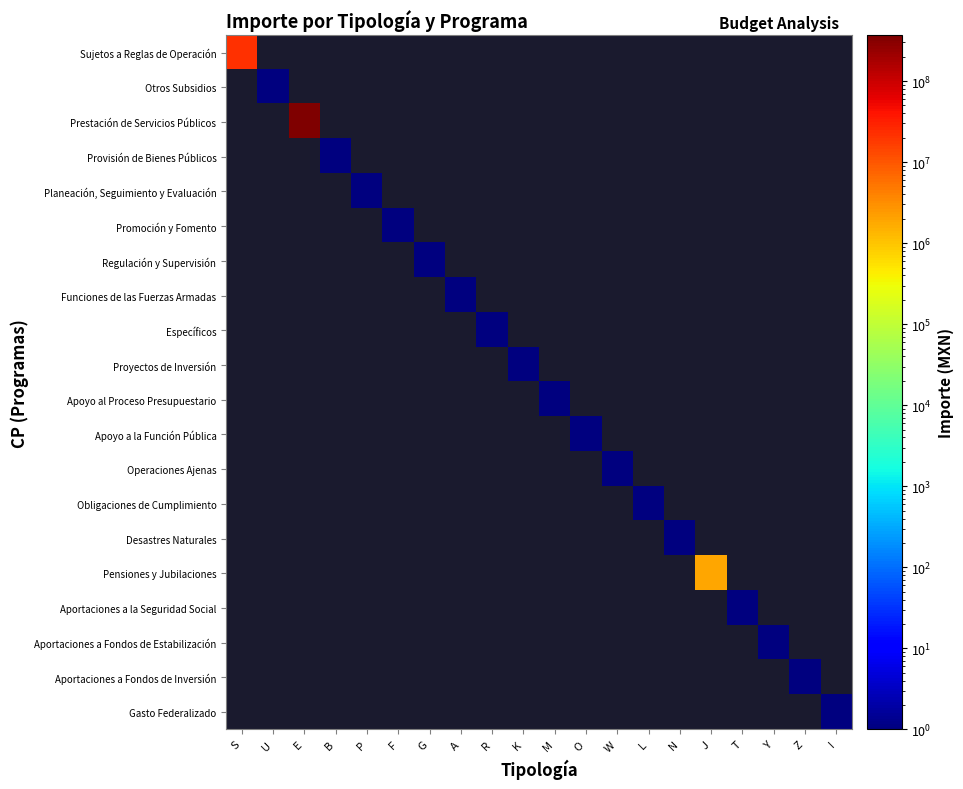

What is the greatest value displayed?

366810280.1